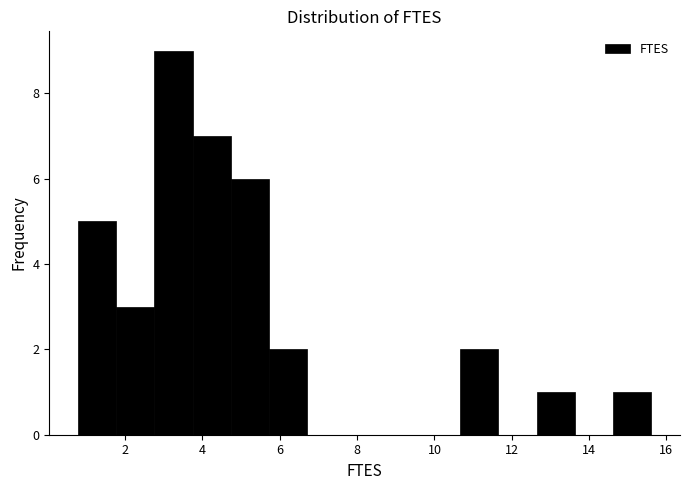

Which range on the x-axis has the tallest bar?

2.8 to 3.8